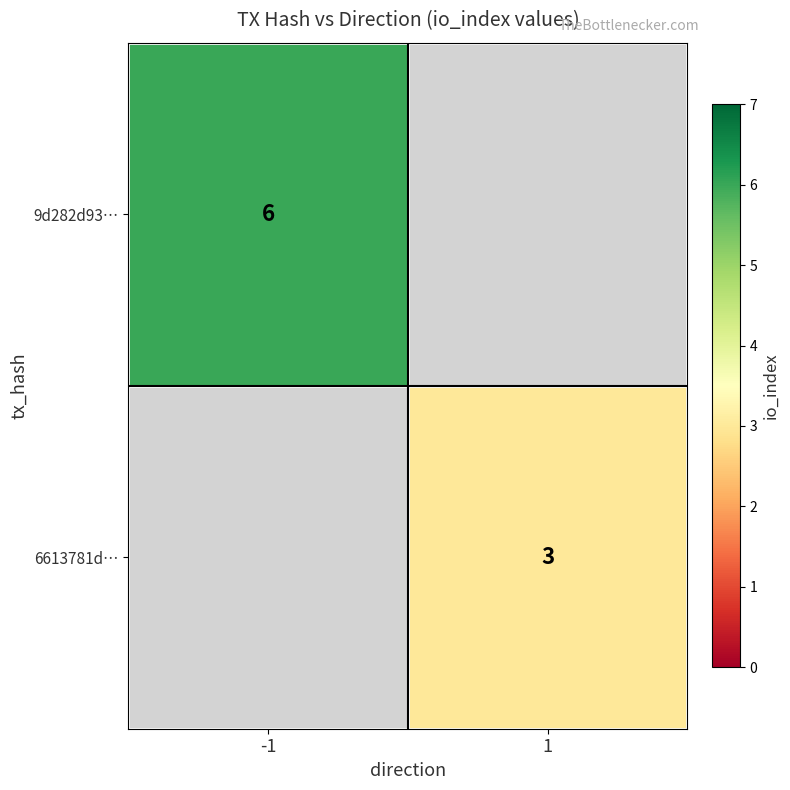

The 9d282d93… series shows 6 at -1. True or false?

True